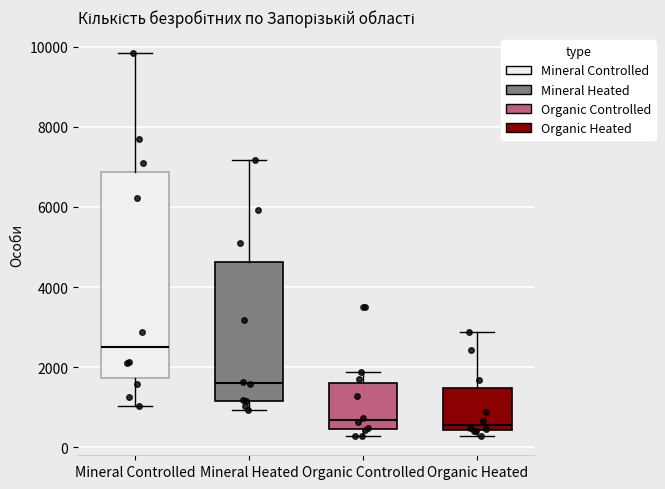

Reading left to right, transcribe this box plot: for each box, give where its median line is, the range the box spans, and where its two whiskers end, as read against the y-axis. The values are not printed on the chart, so give them approximately, as read against the axis.

Mineral Controlled: median 2600, box 1800 to 6800, whiskers 1000 to 9800
Mineral Heated: median 1600, box 1200 to 4600, whiskers 1000 to 7200
Organic Controlled: median 600, box 400 to 1600, whiskers 200 to 1800
Organic Heated: median 600, box 400 to 1400, whiskers 200 to 2800